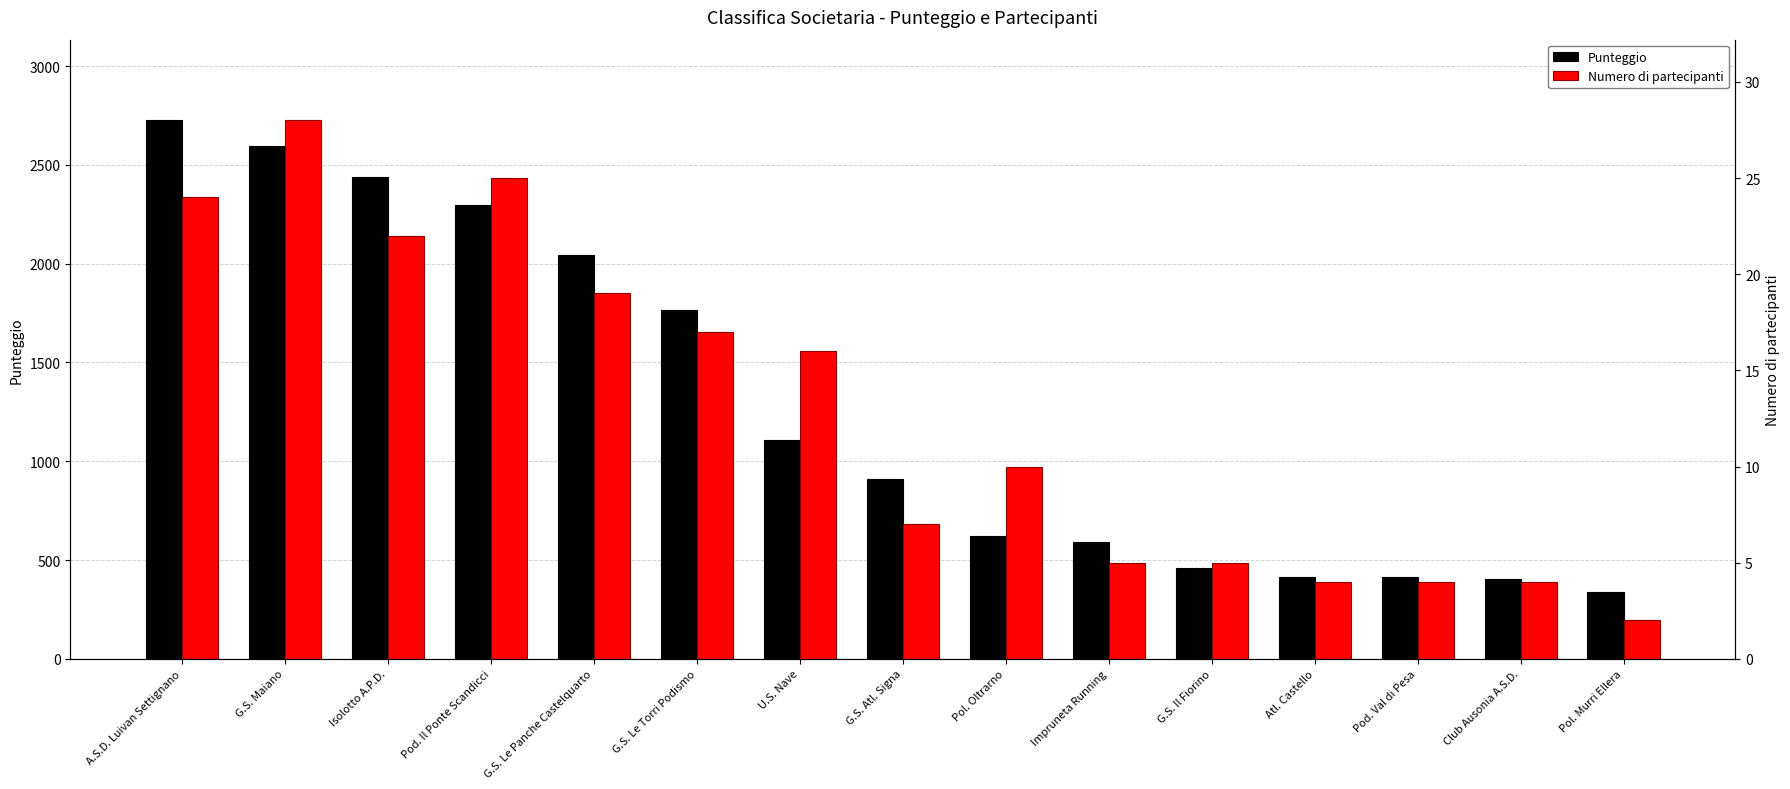

Reading left to right, list all the values displayed in this chart.

Punteggio: 2725	2594	2439	2295	2046	1767	1106	912	623	589	460	413	412	402	339
Numero di partecipanti: 24	28	22	25	19	17	16	7	10	5	5	4	4	4	2